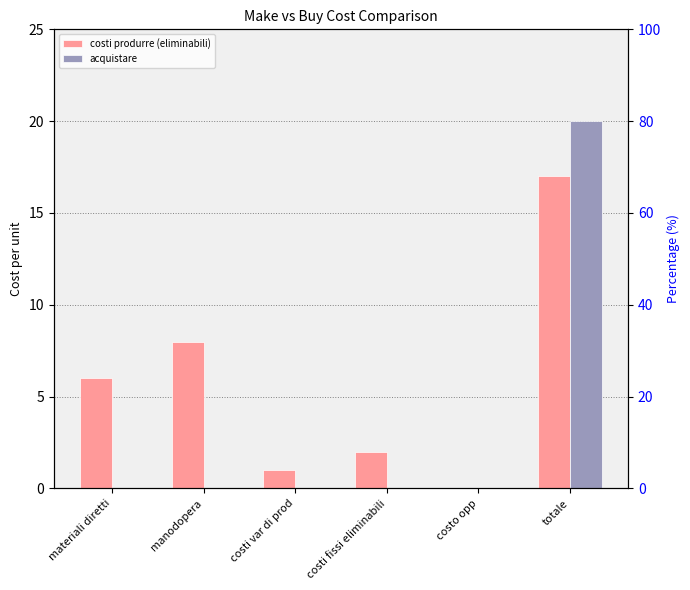

Reading right to left, list all the values displayed in this chart.

costi produrre (eliminabili): 17	0	2	1	8	6
acquistare: 20	0	0	0	0	0